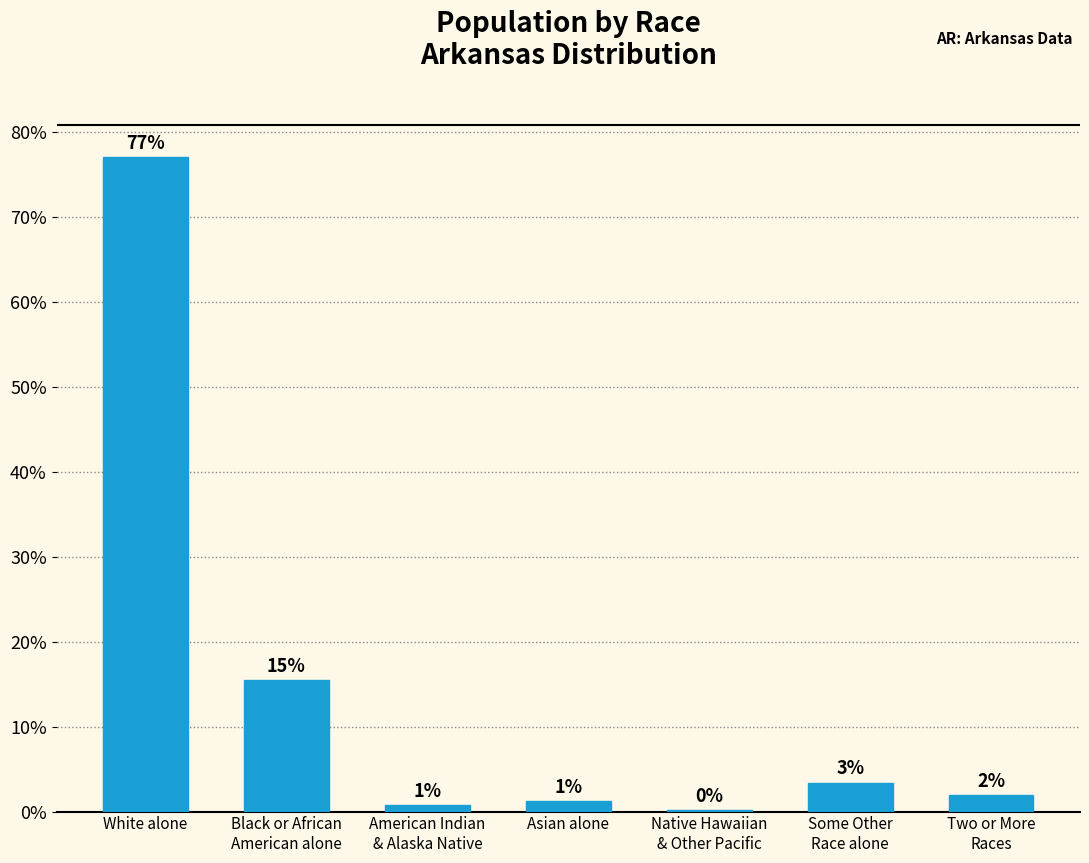

Are the bars horizontal?

No